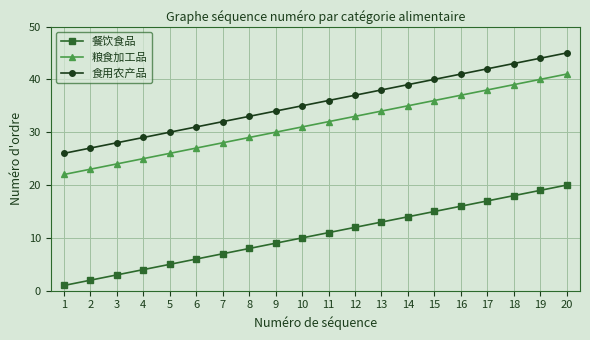

Is the value of 食用农产品 at 6 greater than the value of 餐饮食品 at 10?

Yes